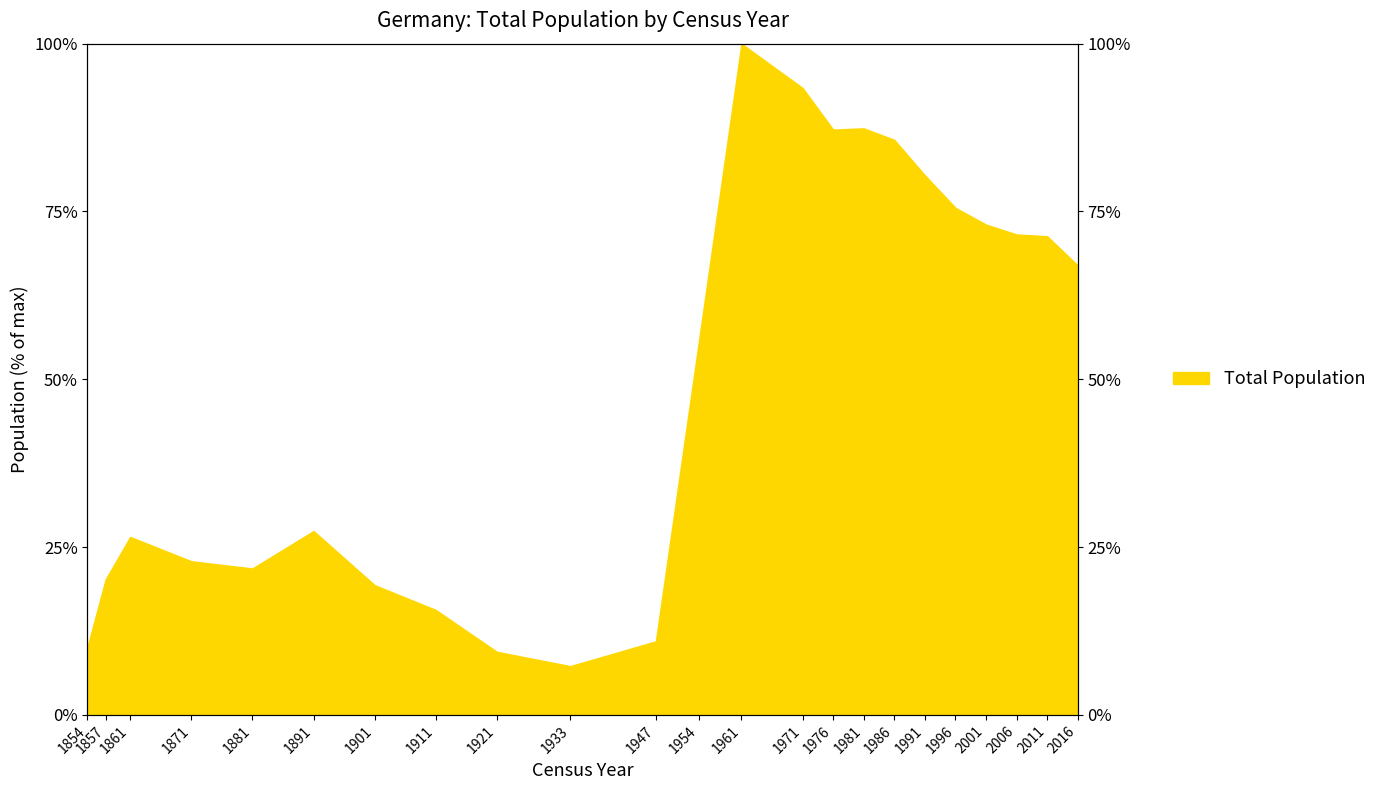

Reading left to right, list all the values displayed in this chart.

10.1	20.2	26.5	22.9	21.8	27.4	19.3	15.6	9.4	7.3	11.0	55.4	100.0	93.4	87.2	87.4	85.7	80.4	75.5	73.0	71.6	71.3	67.0